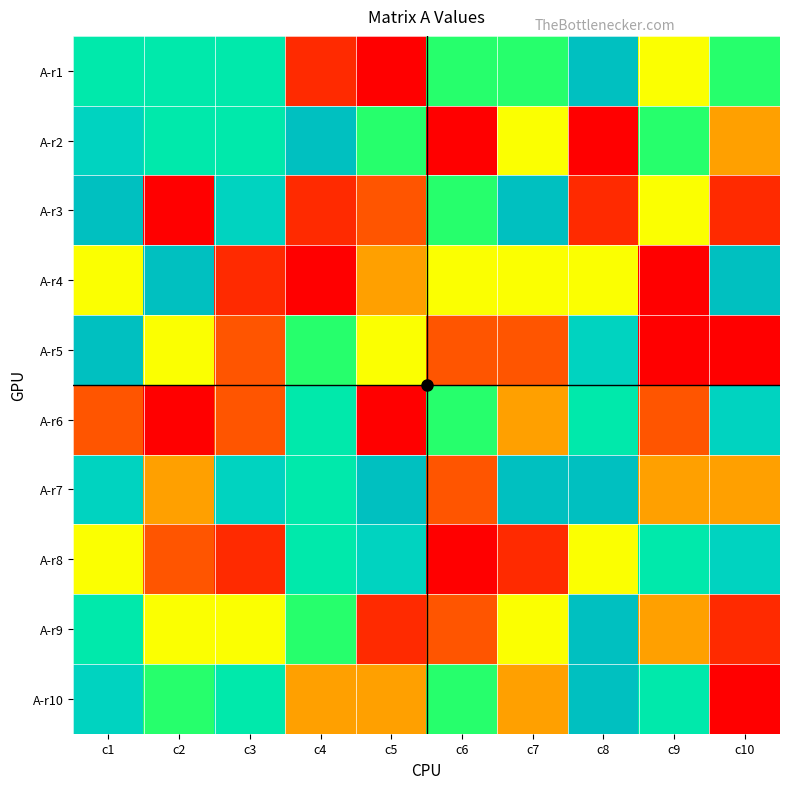

How many distinct data groups are displayed?

10